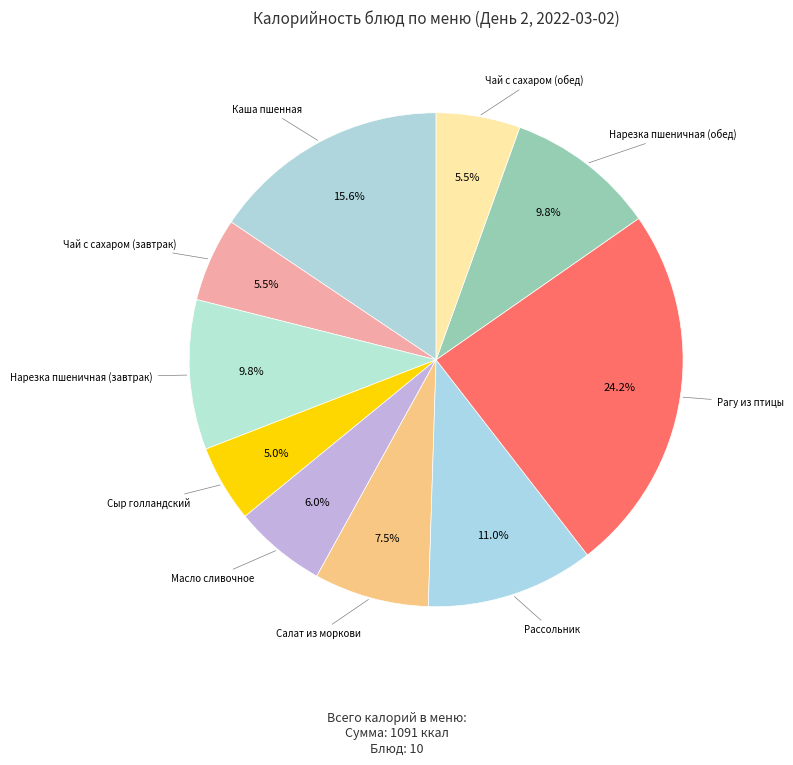

How many segments does this pie chart have?

10